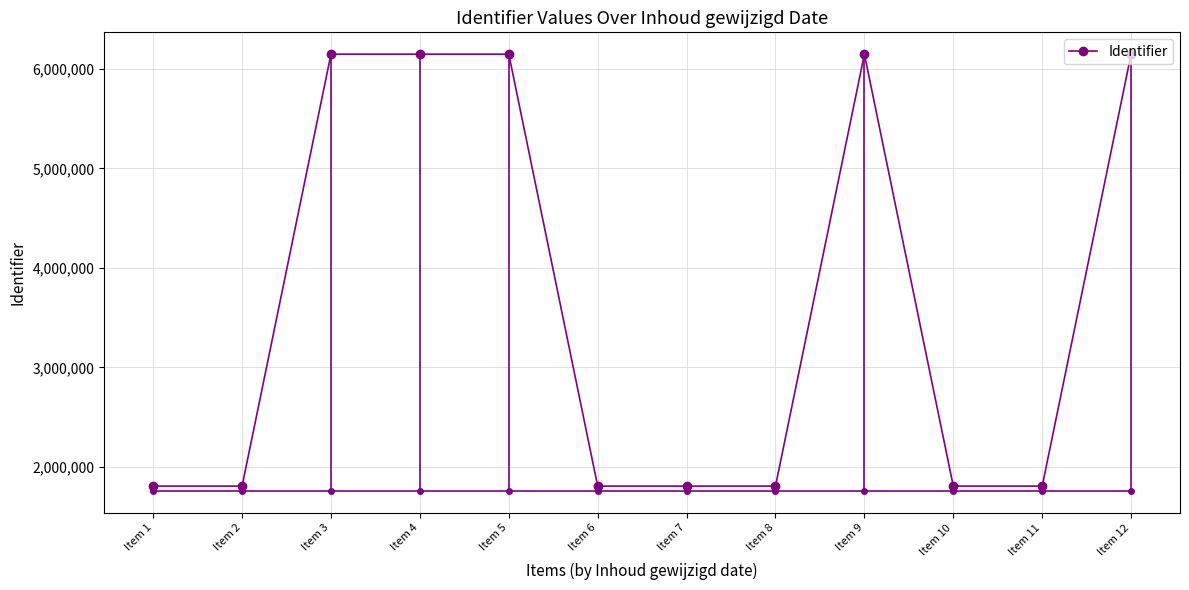

What is the smallest value displayed?

1806639